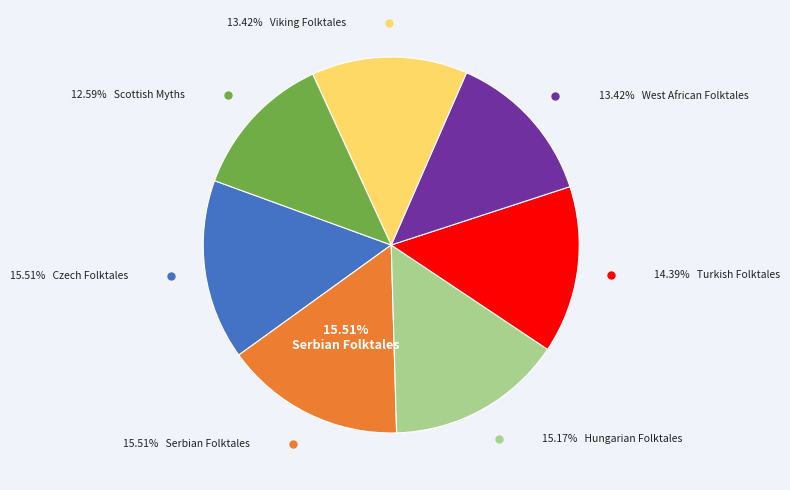

Which category has the biggest portion of the pie?

Serbian Folktales